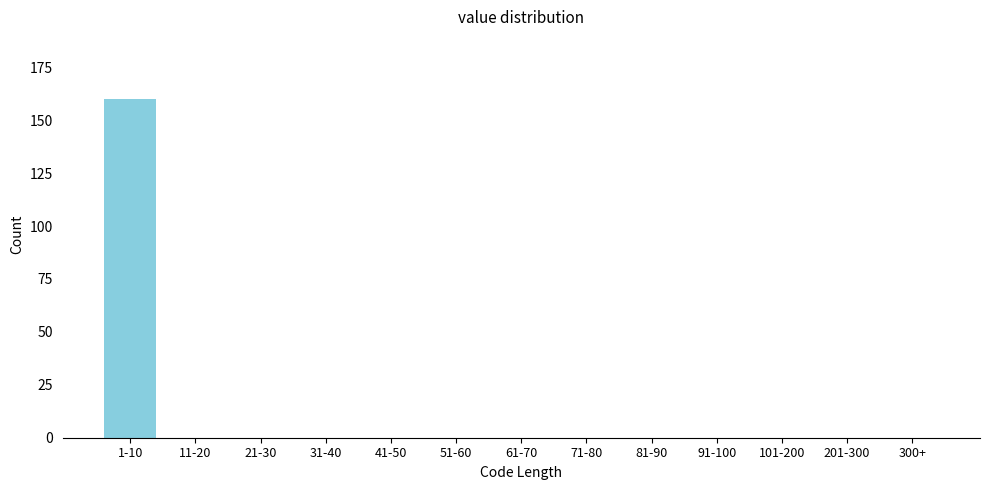

Reading left to right, extract all data points from this chart.

1-10=160	11-20=0	21-30=0	31-40=0	41-50=0	51-60=0	61-70=0	71-80=0	81-90=0	91-100=0	101-200=0	201-300=0	300+=0